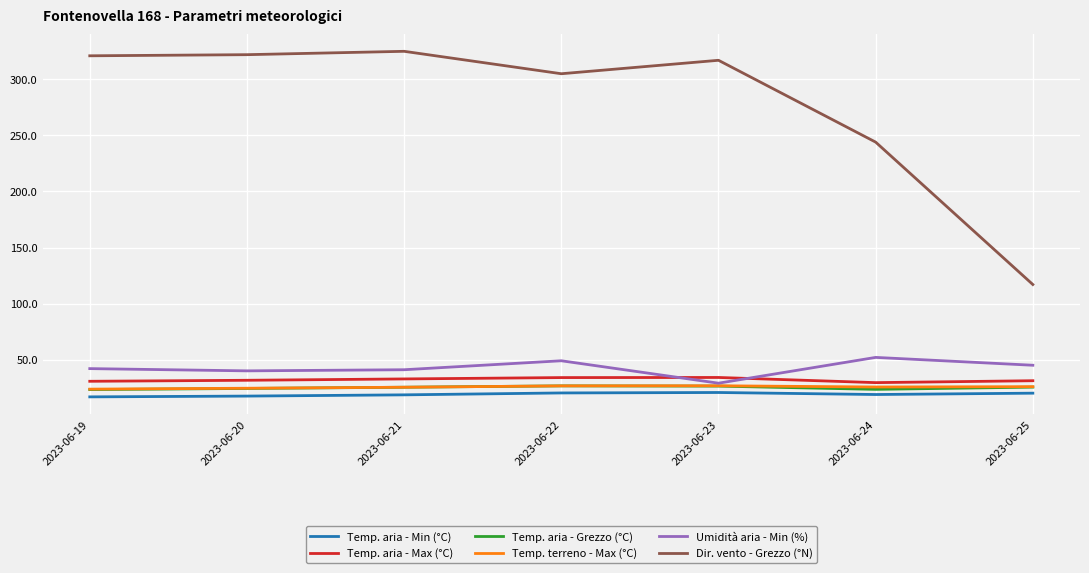

True or false: Dir. vento - Grezzo (°N) and Temp. terreno - Max (°C) cross at least once.

False